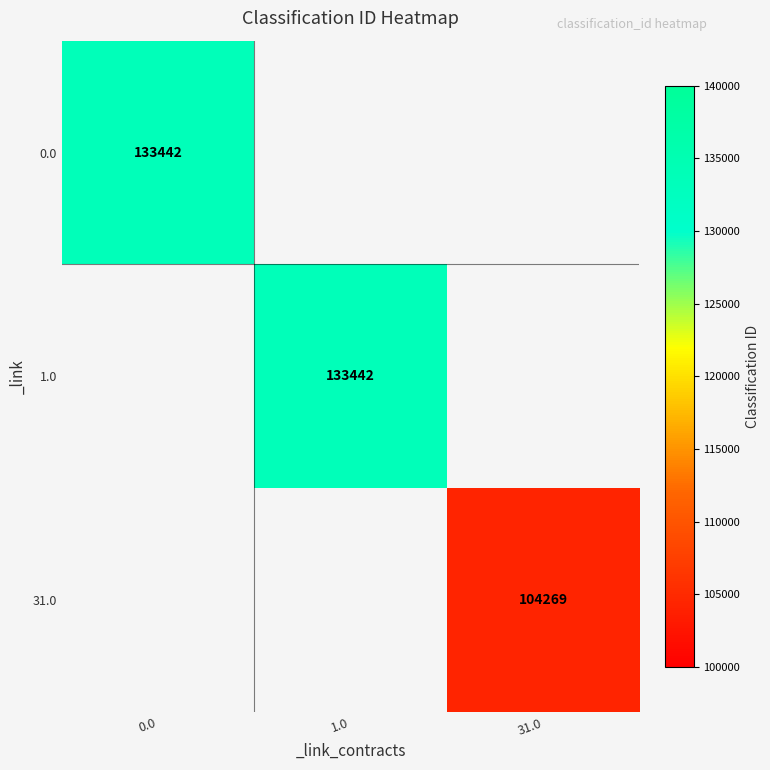

Which label corresponds to the smallest value in the chart?

31.0